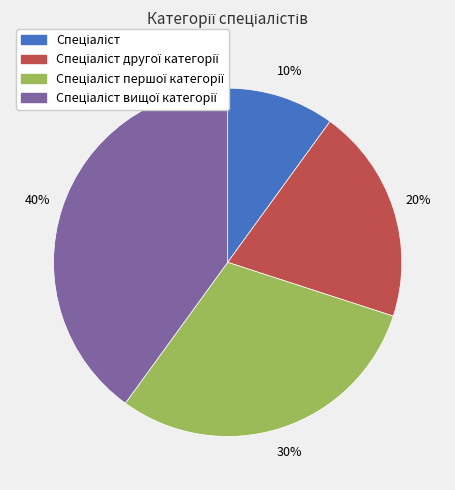

Does any single category account for the majority?

No